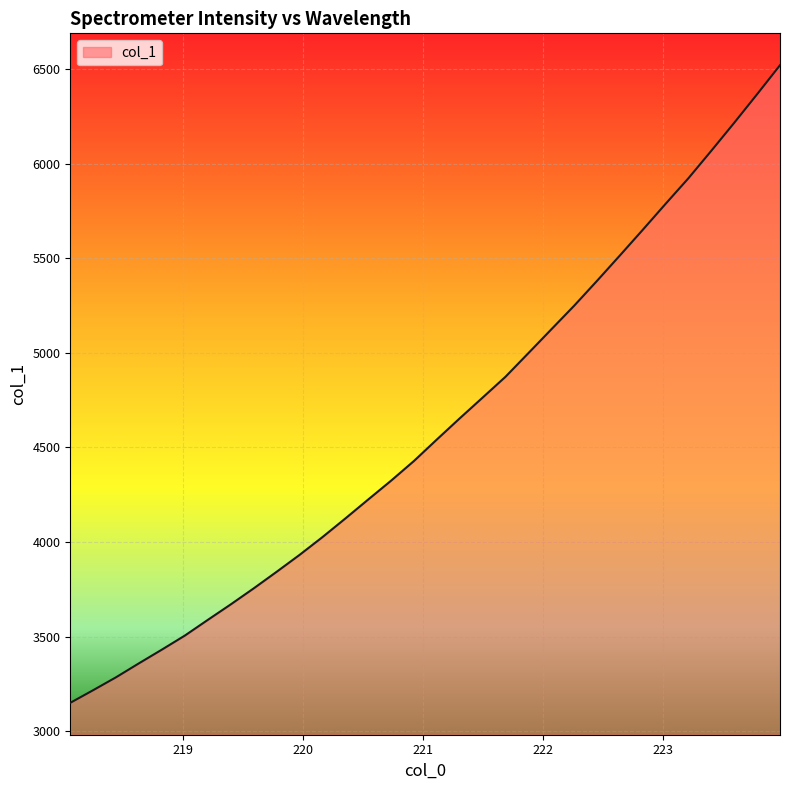

What is the greatest value displayed?

6519.4